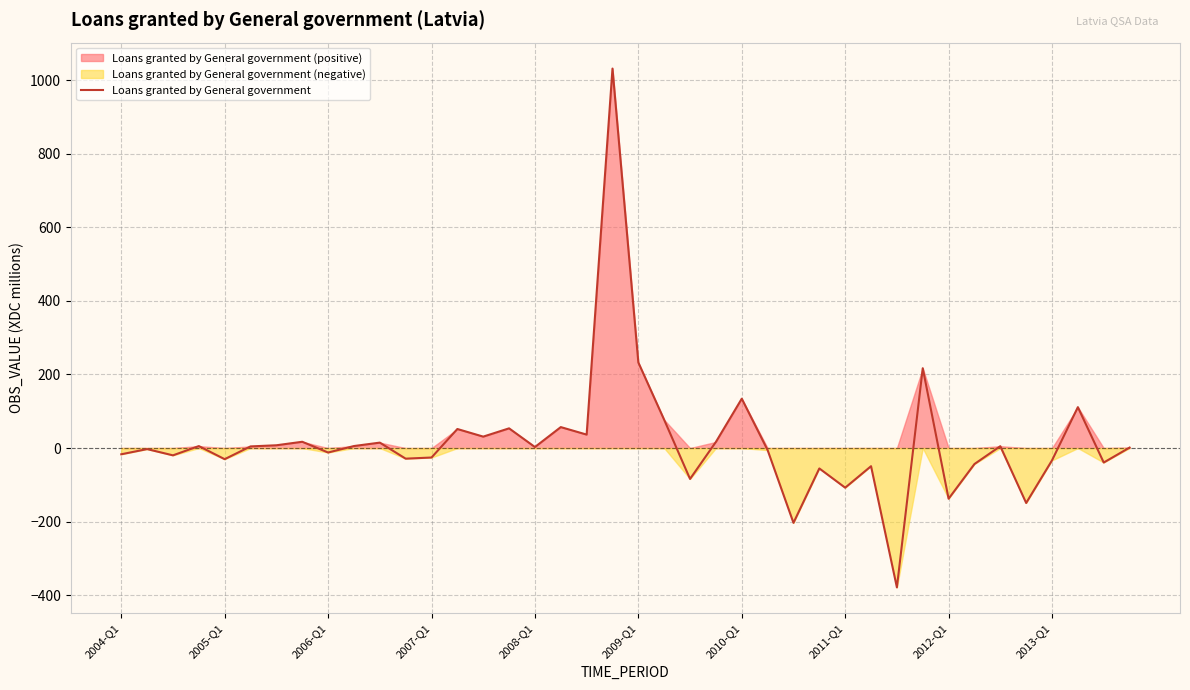

What is the average value?

17.3